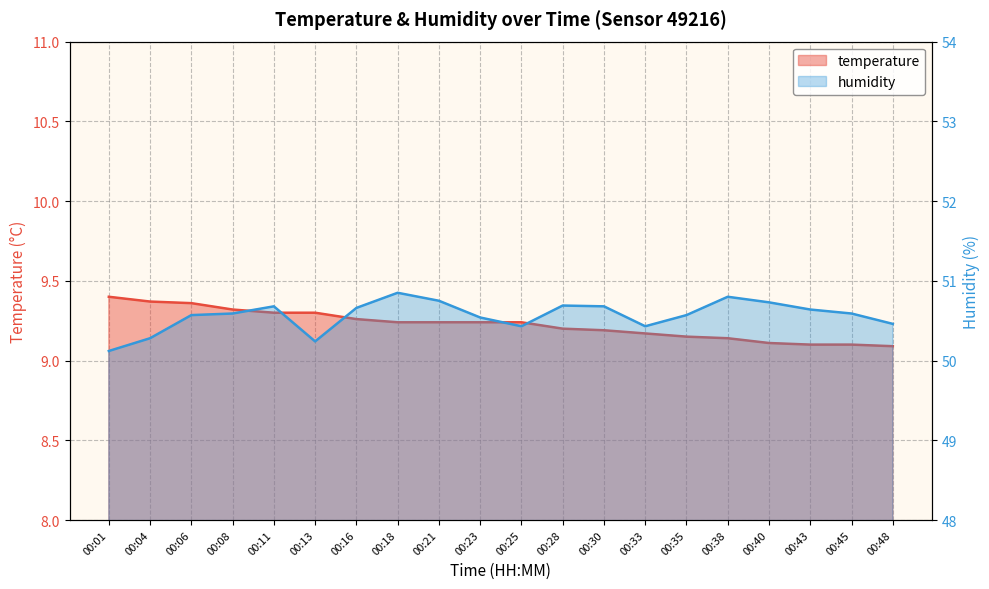

Between 00:25 and 00:38, which is larger?

00:25